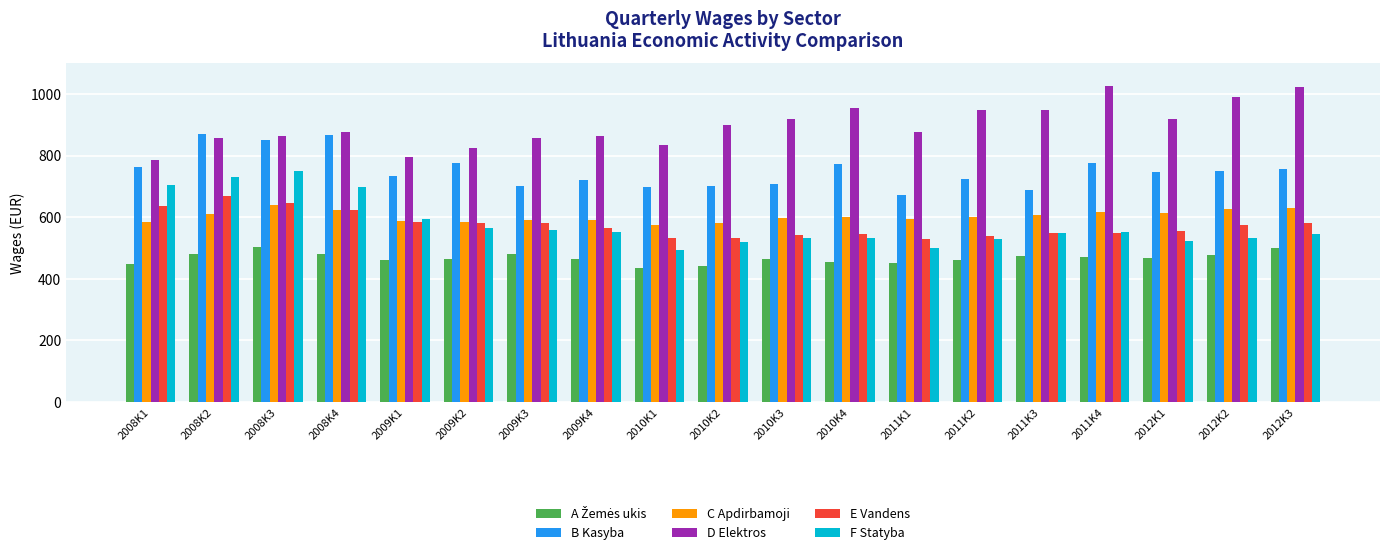

Between 2009K3 and 2012K3, which series saw the biggest shift?

D Elektros